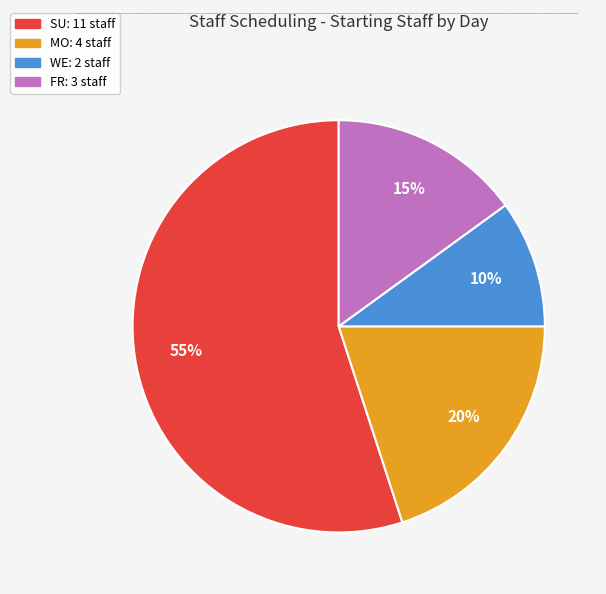

To the nearest percent, what is the difference between the largest and smallest slice percentages?

45%